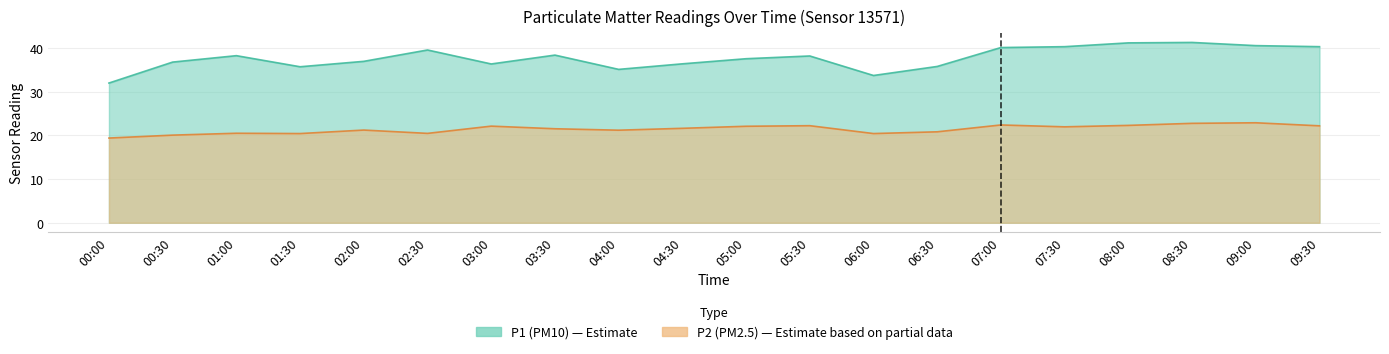

Which series changed the most between 04:00 and 09:00?

P1